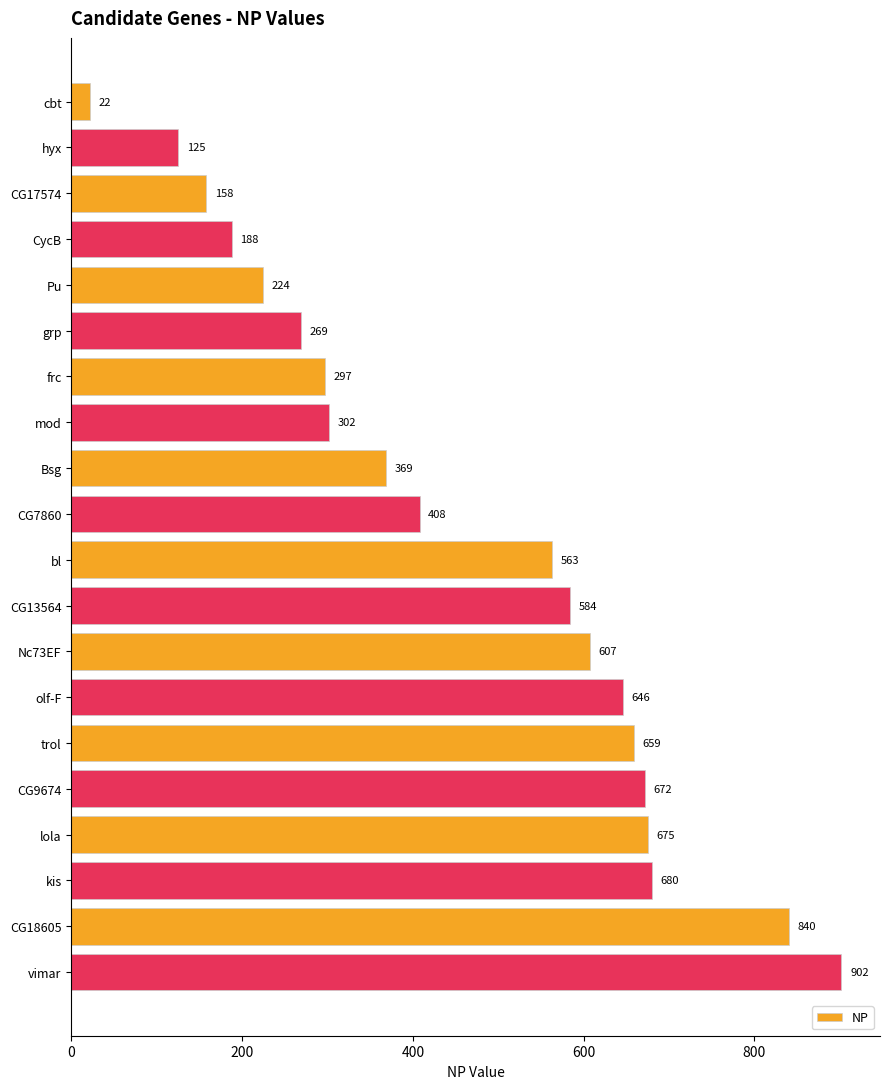

At which label is the value closest to 462?

CG7860